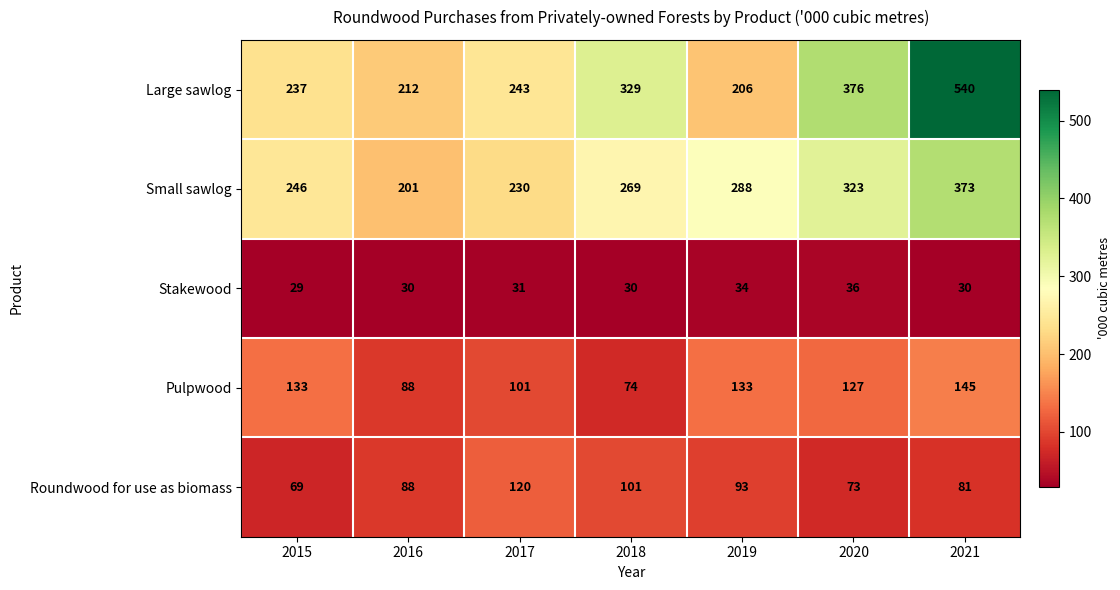

What is the difference between the highest and lowest values at 2016?

182